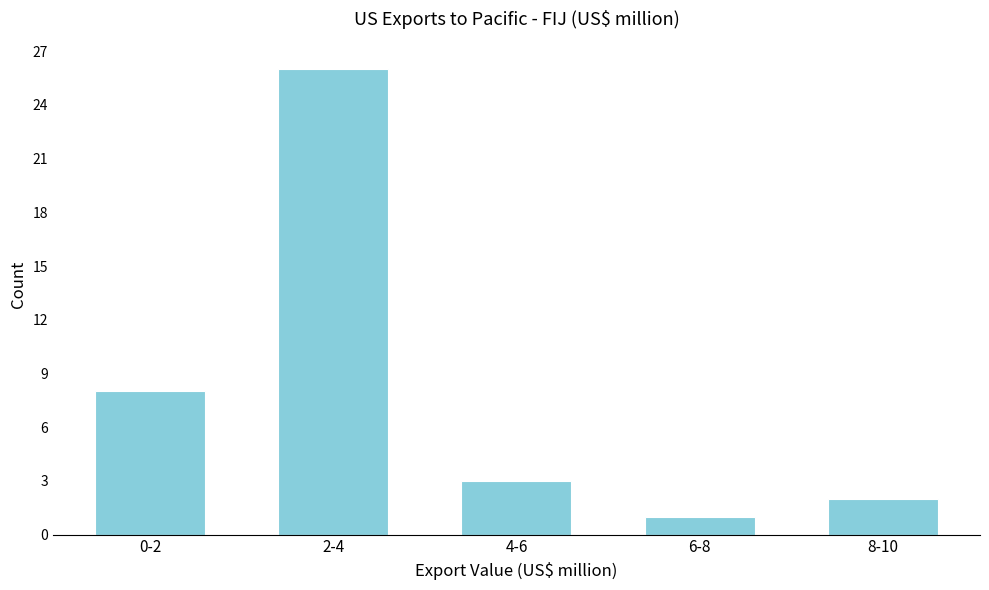

Reading left to right, list all the values displayed in this chart.

0-2=8	2-4=26	4-6=3	6-8=1	8-10=2